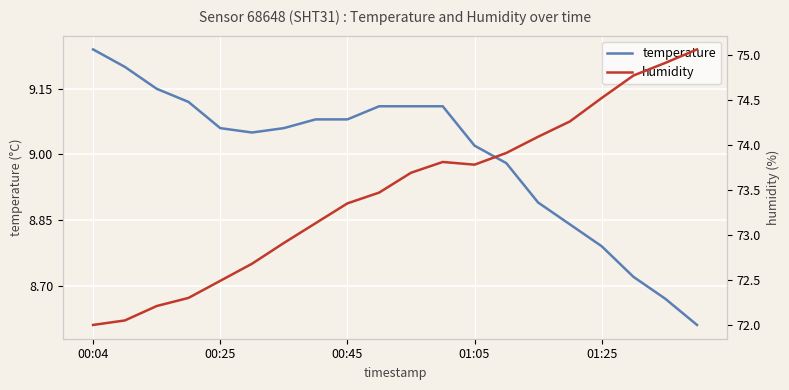

How many lines are shown in the chart?

2